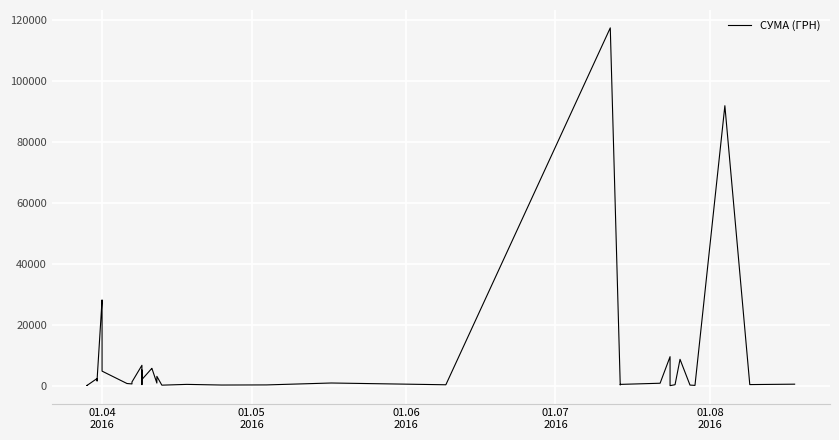

Reading left to right, extract all data points from this chart.

97.8	100.0	97.8	100.0	2364.0	1576.8	1881.9	28183.3	26381.6	4783.8	714.6	577.4	1216.6	6700.0	361.8	5116.8	2027.8	5709.6	5693.4	859.3	3071.0	173.9	425.8	215.5	252.8	881.4	300.0	117568.8	219.0	425.8	805.0	9532.1	11.2	323.2	8661.0	199.0	97.8	91998.9	361.8	496.0